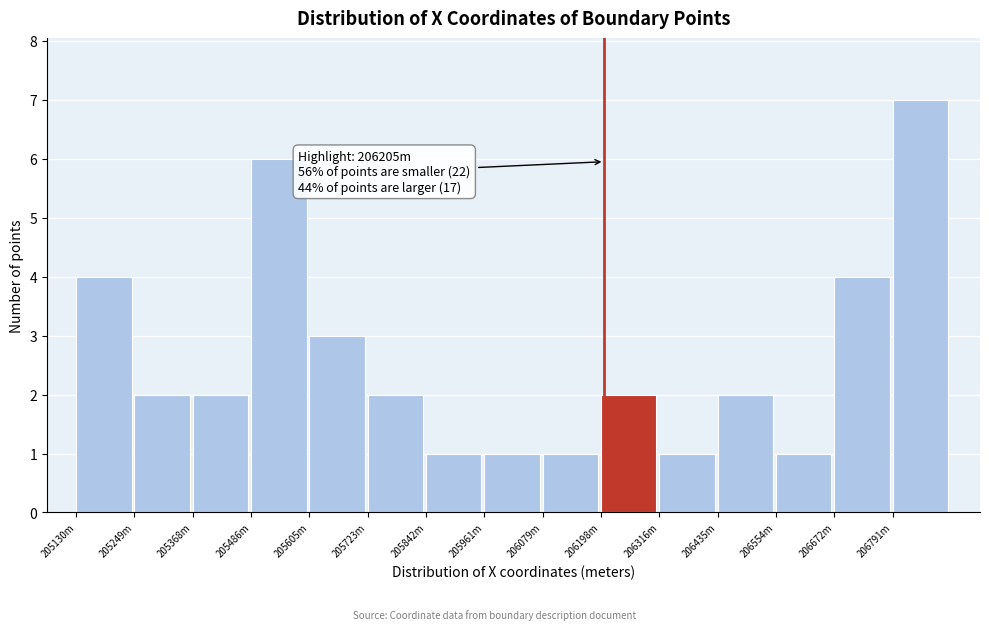

Reading right to left, what are all the values shown in this chart?

7	4	1	2	1	2	1	1	1	2	3	6	2	2	4